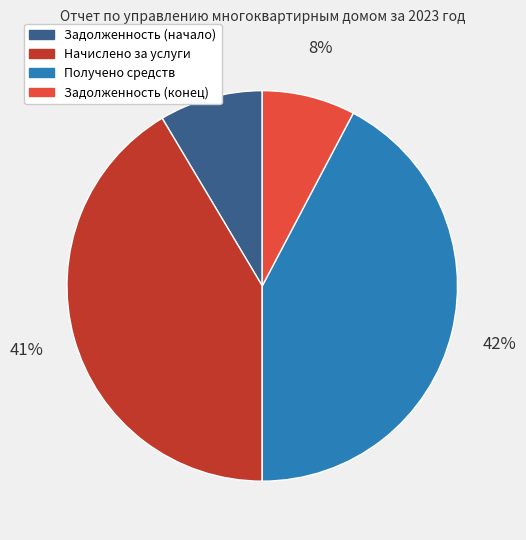

Combined, do Начислено за услуги and Задолженность (конец) account for over 50%?

No